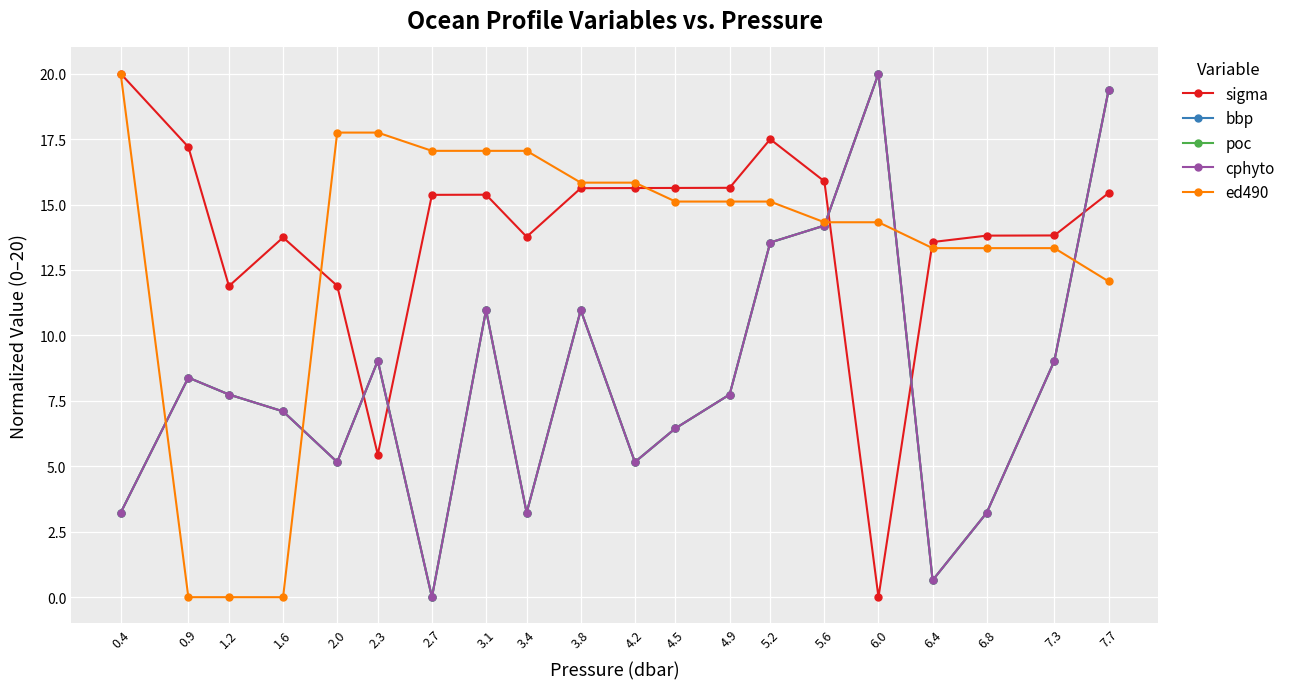

How many lines are shown in the chart?

5